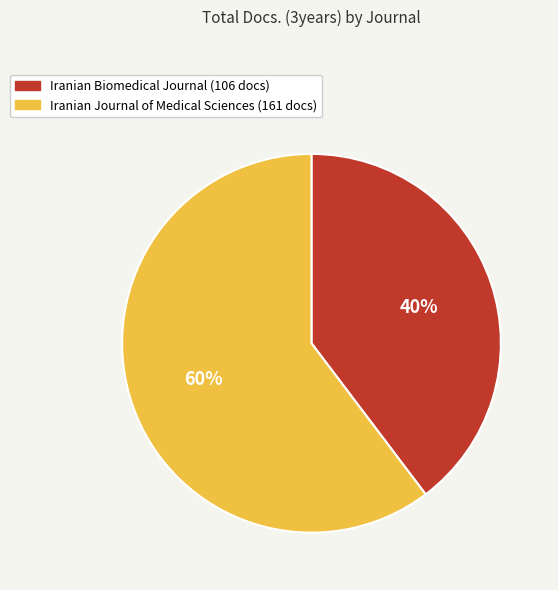

The Iranian Journal of Medical Sciences slice represents 66% of the pie. True or false?

False